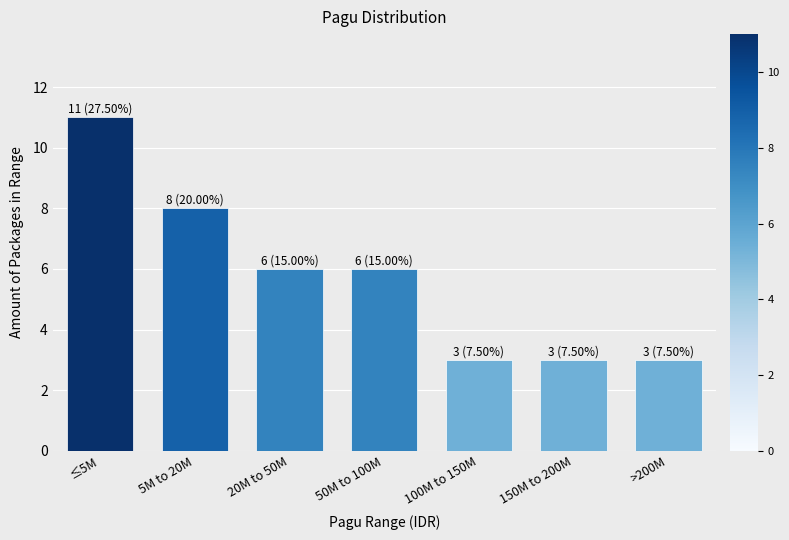

Reading left to right, what are all the values shown in this chart?

≤5M=11	5M to 20M=8	20M to 50M=6	50M to 100M=6	100M to 150M=3	150M to 200M=3	>200M=3